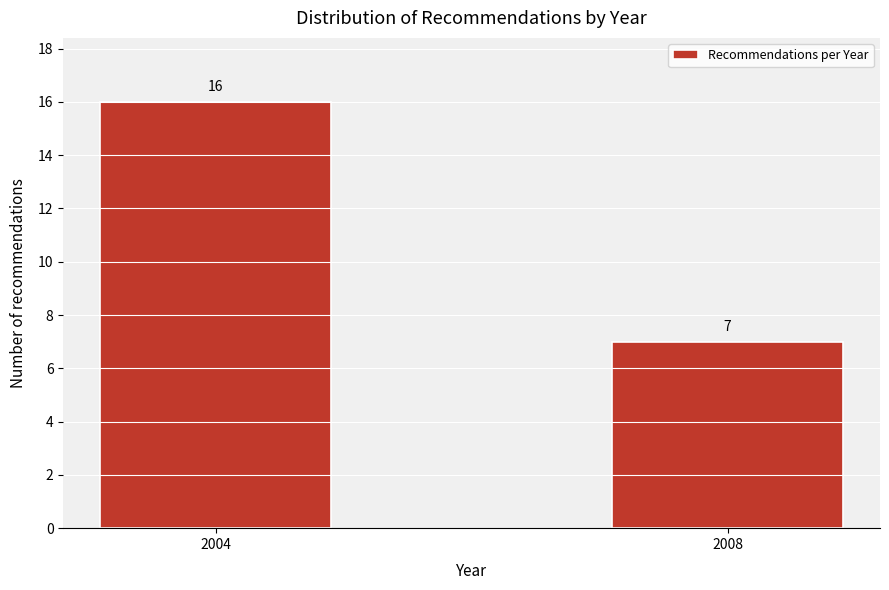

Reading left to right, transcribe all the data shown in this chart.

2004=16	2008=7